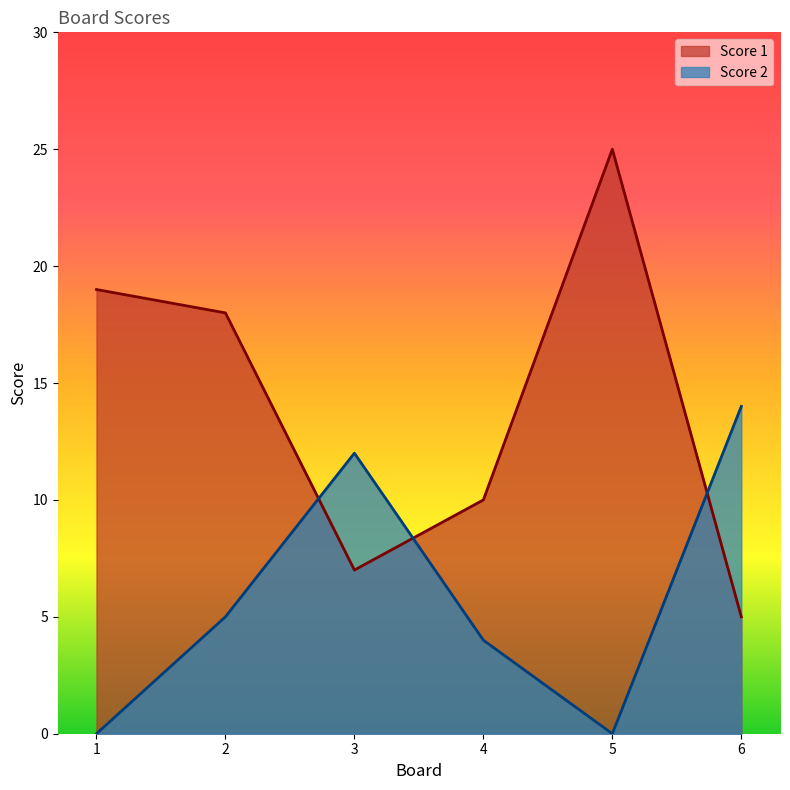

At which category does the chart reach its peak across all series?

5